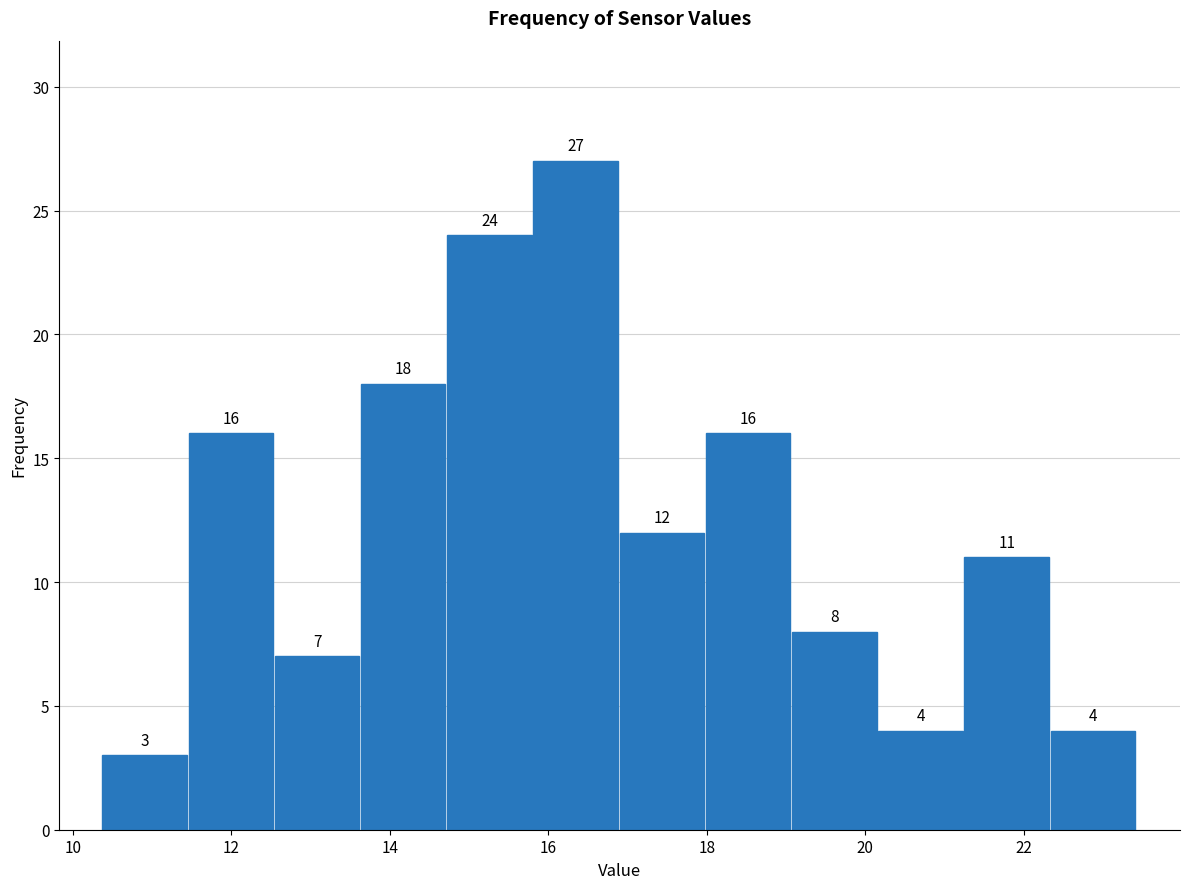

Reading left to right, list every bar in this chart as the range it spans on the x-axis followed by its height. The bar edges are not printed on the chart, so give them approximately, as read against the axis.

10.4 to 11.4: 3
11.4 to 12.6: 16
12.6 to 13.6: 7
13.6 to 14.8: 18
14.8 to 15.8: 24
15.8 to 17.0: 27
17.0 to 18.0: 12
18.0 to 19.0: 16
19.0 to 20.2: 8
20.2 to 21.2: 4
21.2 to 22.4: 11
22.4 to 23.4: 4